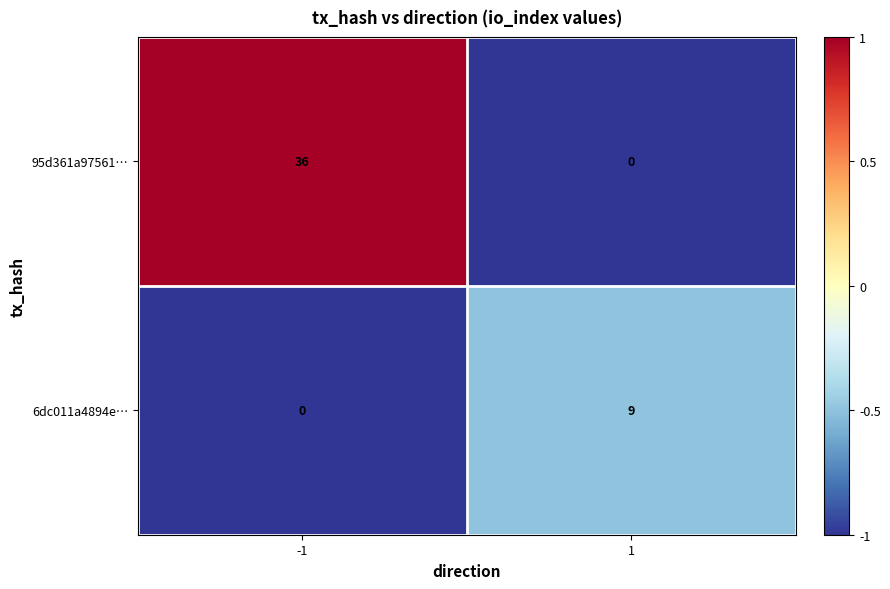

List the series in order of their overall mean, highest first.

95d361a97561…, 6dc011a4894e…